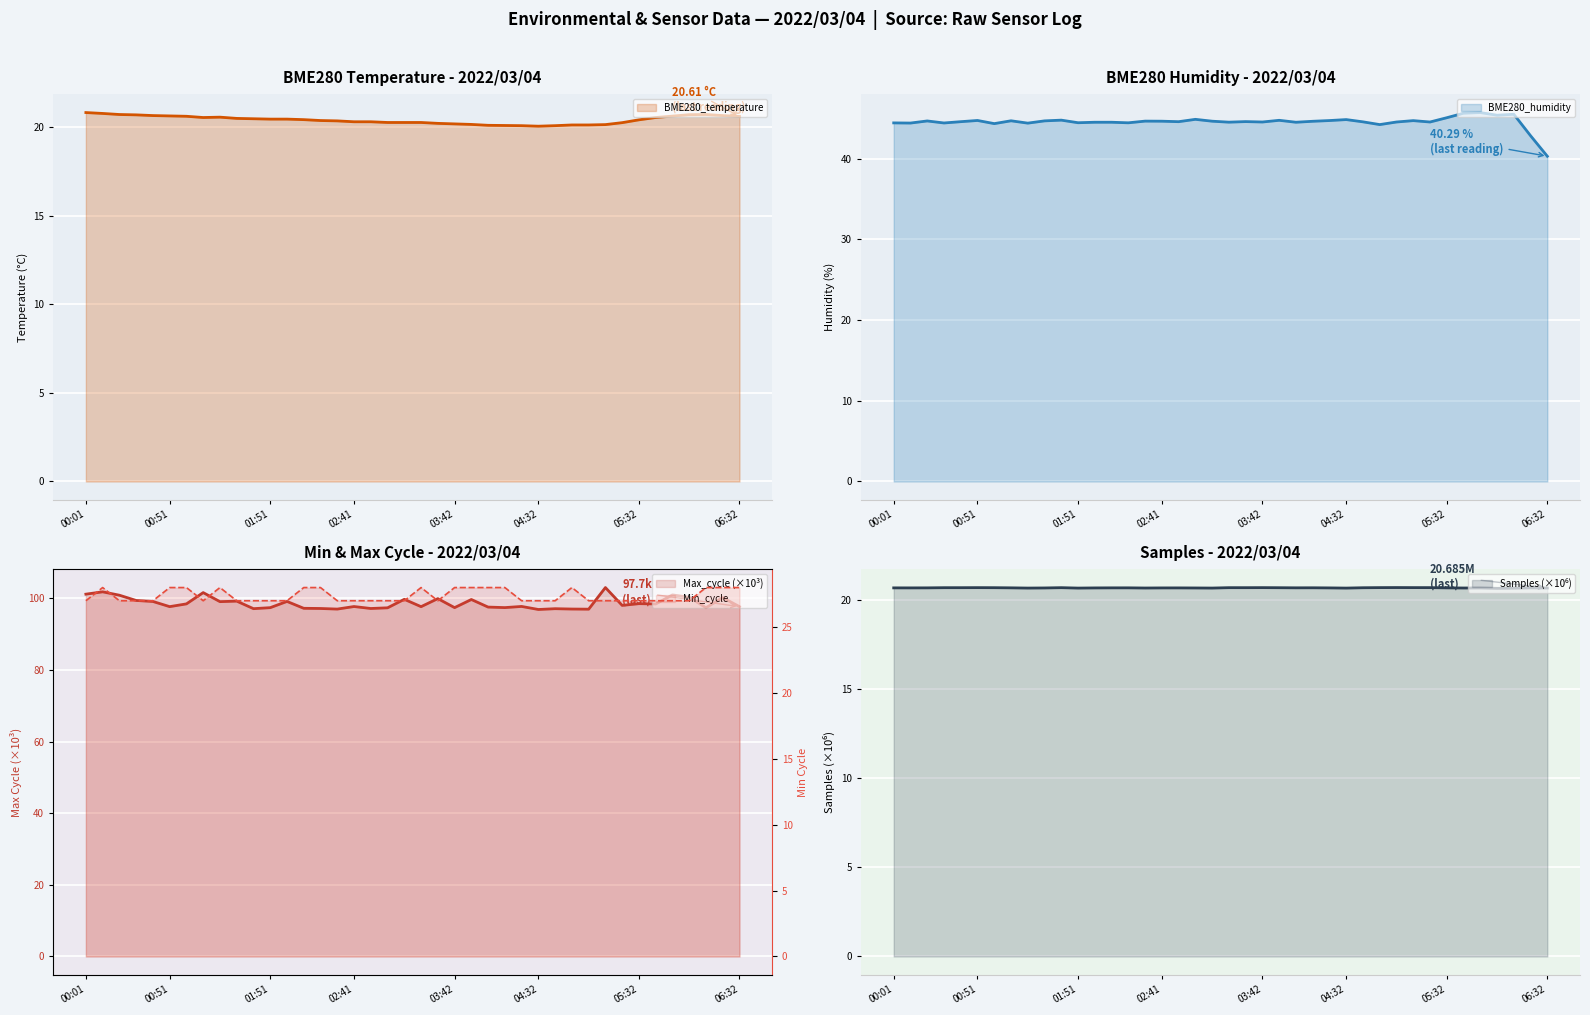

What position from the right is 04:42?

12